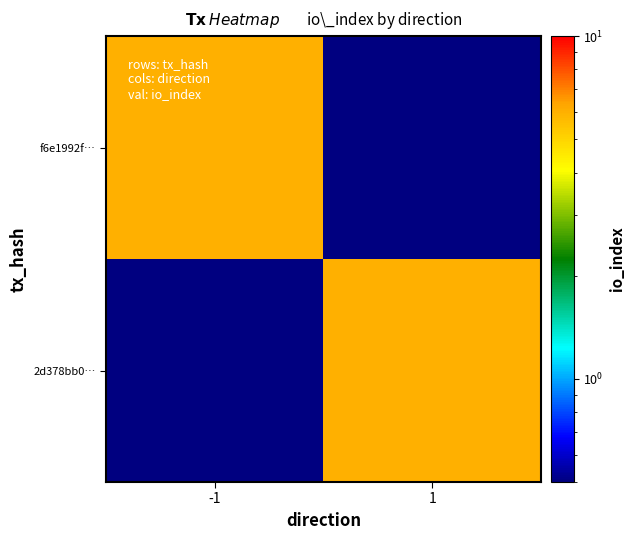

Which series has the largest range (max minus min)?

f6e1992f…